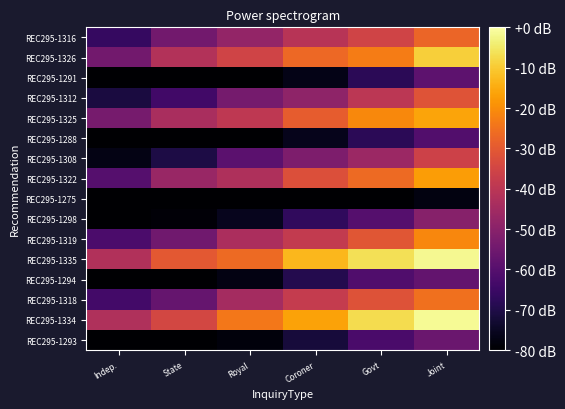

Reading right to left, extract all data points from this chart.

REC295-1316: Joint=-27.4	Govt=-35.4	Coroner=-40.7	Royal=-47.9	State=-54.6	Indep.=-66.1
REC295-1326: Joint=-9.2	Govt=-22.9	Coroner=-26.8	Royal=-35.4	State=-41.8	Indep.=-54.7
REC295-1291: Joint=-58.5	Govt=-67.8	Coroner=-76.6	Royal=-80.0	State=-80.0	Indep.=-80.0
REC295-1312: Joint=-31.5	Govt=-39.9	Coroner=-48.8	Royal=-54.0	State=-63.9	Indep.=-71.1
REC295-1325: Joint=-16.1	Govt=-20.8	Coroner=-29.2	Royal=-39.1	State=-43.6	Indep.=-53.6
REC295-1288: Joint=-60.8	Govt=-67.9	Coroner=-76.0	Royal=-80.0	State=-80.0	Indep.=-80.0
REC295-1308: Joint=-36.0	Govt=-46.3	Coroner=-52.4	Royal=-58.9	State=-70.4	Indep.=-77.2
REC295-1322: Joint=-17.2	Govt=-26.5	Coroner=-32.4	Royal=-42.8	State=-46.9	Indep.=-60.1
REC295-1275: Joint=-77.6	Govt=-80.0	Coroner=-80.0	Royal=-80.0	State=-80.0	Indep.=-80.0
REC295-1298: Joint=-50.4	Govt=-60.1	Coroner=-67.2	Royal=-75.8	State=-78.8	Indep.=-80.0
REC295-1319: Joint=-21.1	Govt=-30.6	Coroner=-38.2	Royal=-43.4	State=-54.7	Indep.=-62.0
REC295-1335: Joint=-1.8	Govt=-6.4	Coroner=-13.1	Royal=-26.6	State=-30.2	Indep.=-42.2
REC295-1294: Joint=-57.2	Govt=-61.0	Coroner=-69.3	Royal=-77.4	State=-80.0	Indep.=-80.0
REC295-1318: Joint=-25.3	Govt=-31.7	Coroner=-37.9	Royal=-44.5	State=-57.0	Indep.=-63.5
REC295-1334: Joint=-1.5	Govt=-7.0	Coroner=-16.5	Royal=-24.0	State=-34.4	Indep.=-42.5
REC295-1293: Joint=-56.0	Govt=-62.4	Coroner=-71.6	Royal=-78.4	State=-80.0	Indep.=-80.0